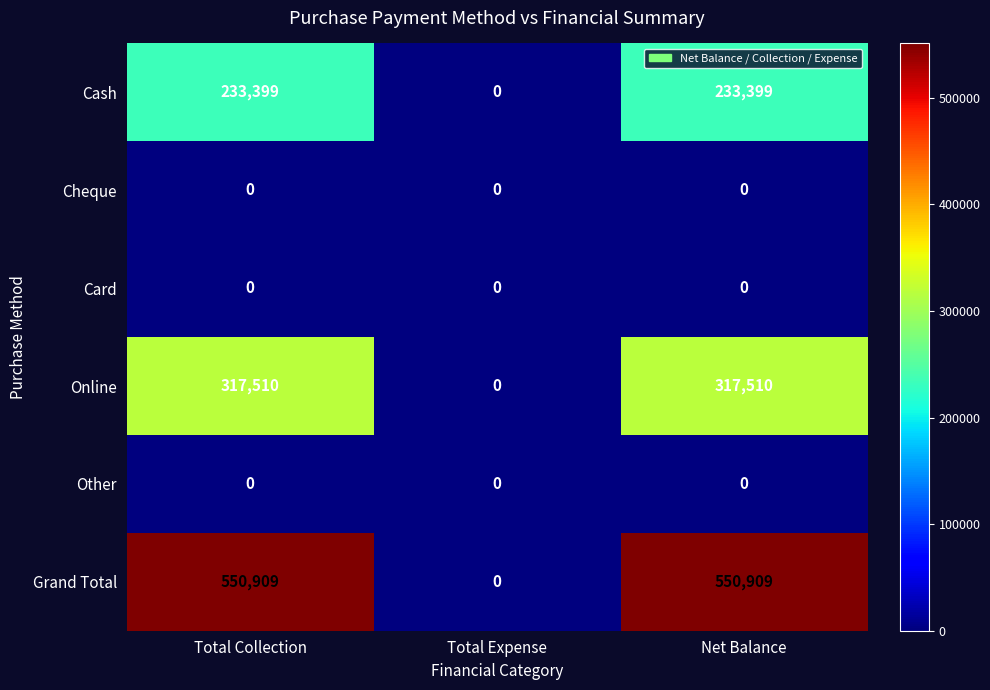

Which series changed the most between Total Expense and Net Balance?

Grand Total